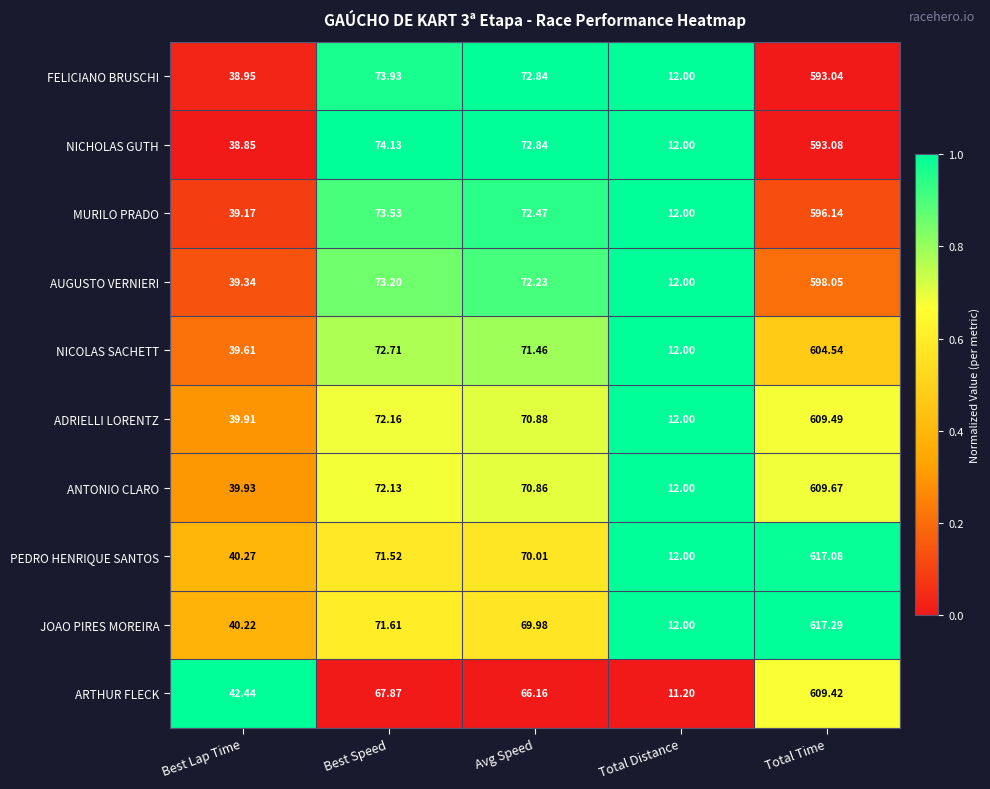

Between Best Speed and Total Distance, which series saw the biggest shift?

NICHOLAS GUTH